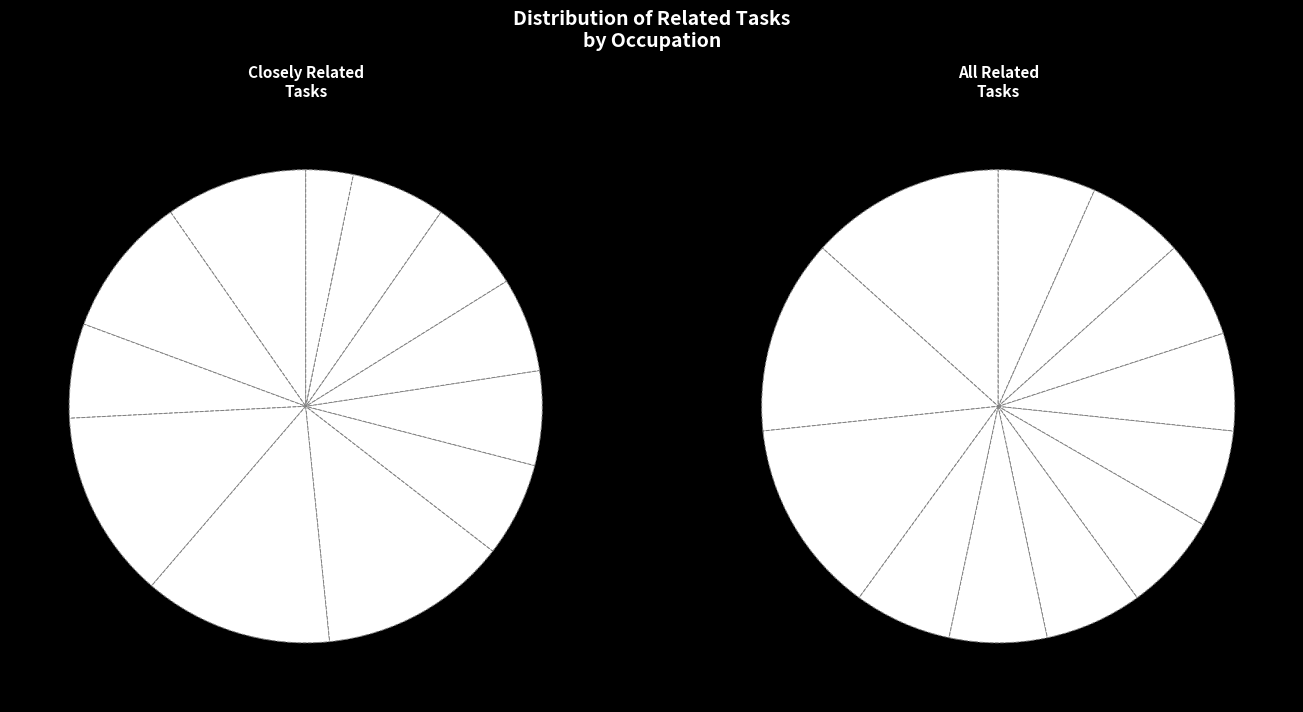

Rank the categories by value from lowest to highest.

Rotary Drill Operators, Oil and Gas, Helpers--Electricians, Carpenters, Telecommunications Equipment Installers, Electrical Power-Line Installers, Helpers--Extraction Workers, Stonemasons, Electricians, Septic Tank Servicers, Geothermal Technicians, Roustabouts, Oil and Gas, Telecommunications Line Installers, Pipelayers, Helpers--Pipelayers, Plumbers, Construction Laborers